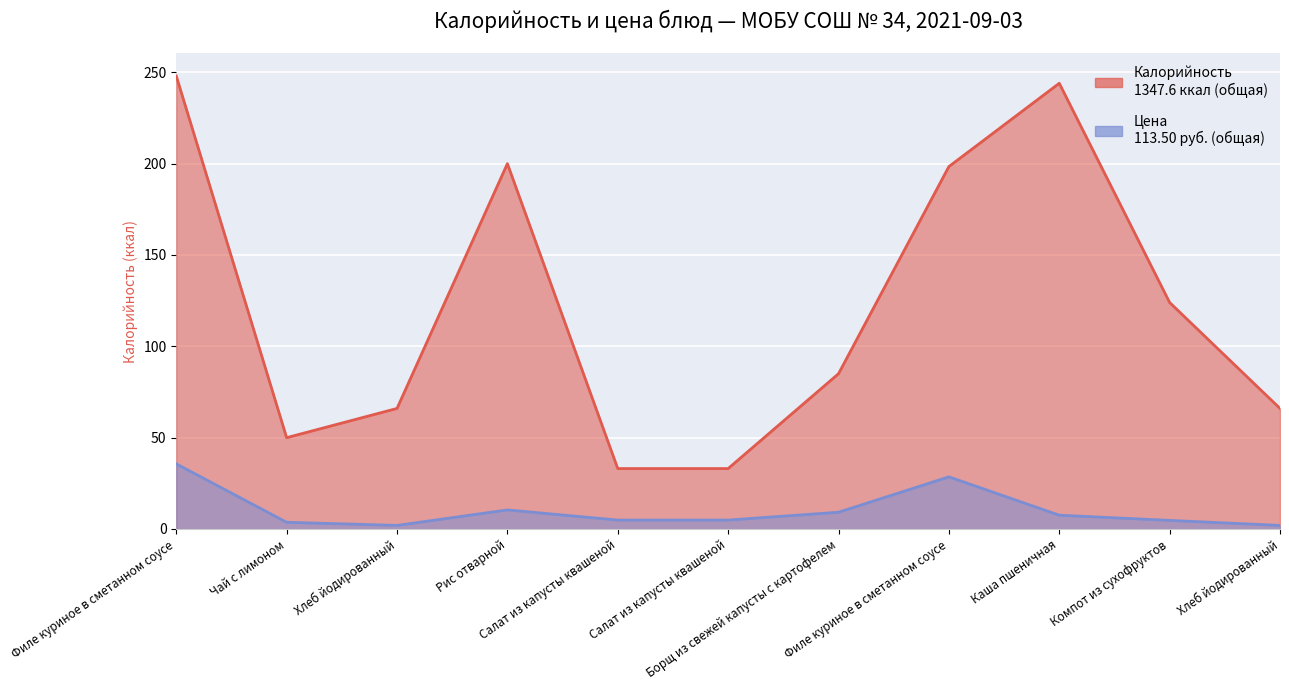

List the series in order of their peak value, lowest first.

Цена, Калорийность